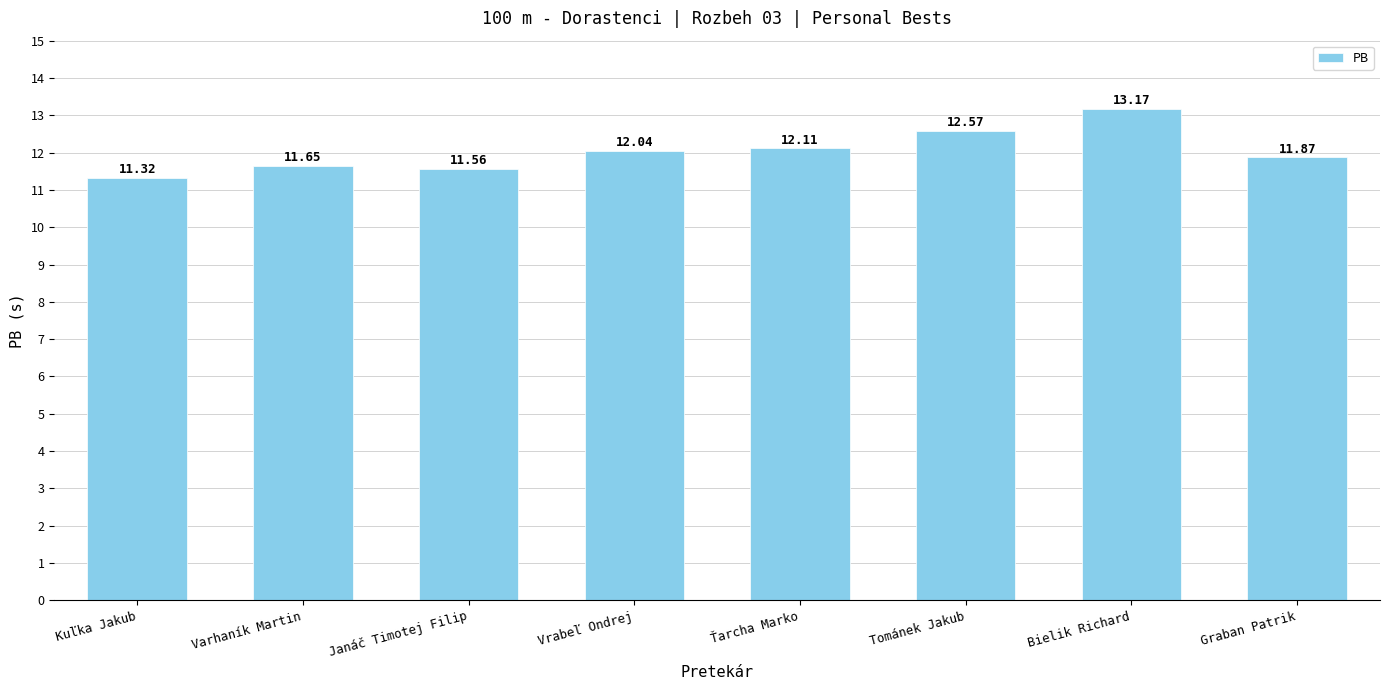

What is the average value?

12.0